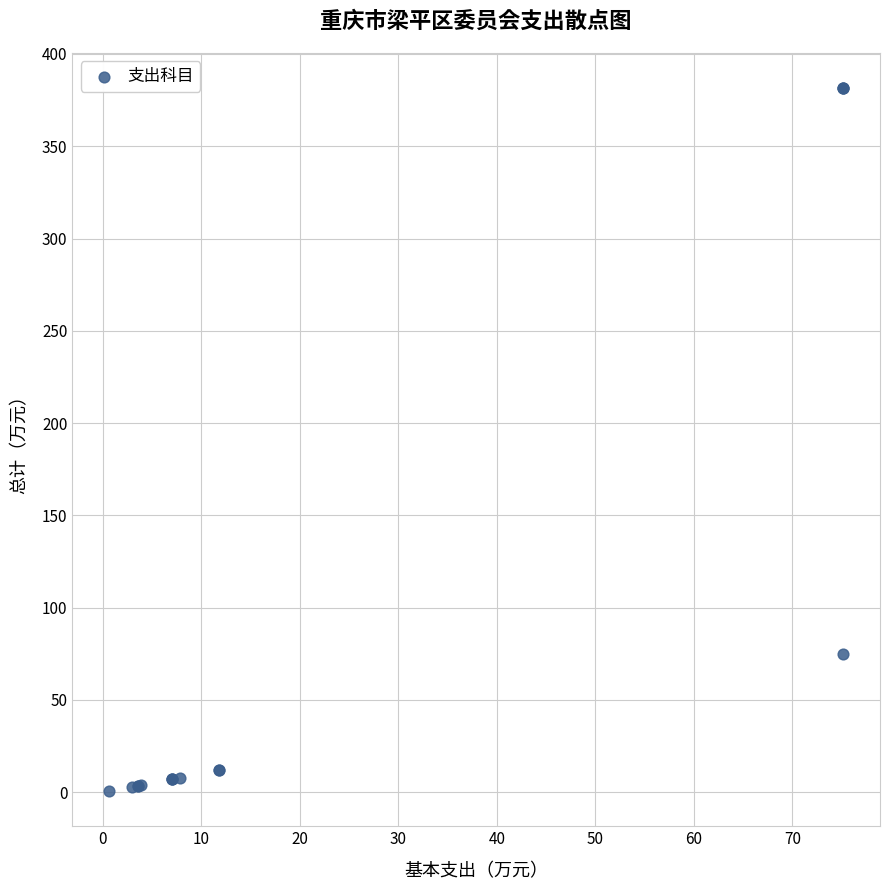

What Y value in the scatter plot is closest to 191?

75.2